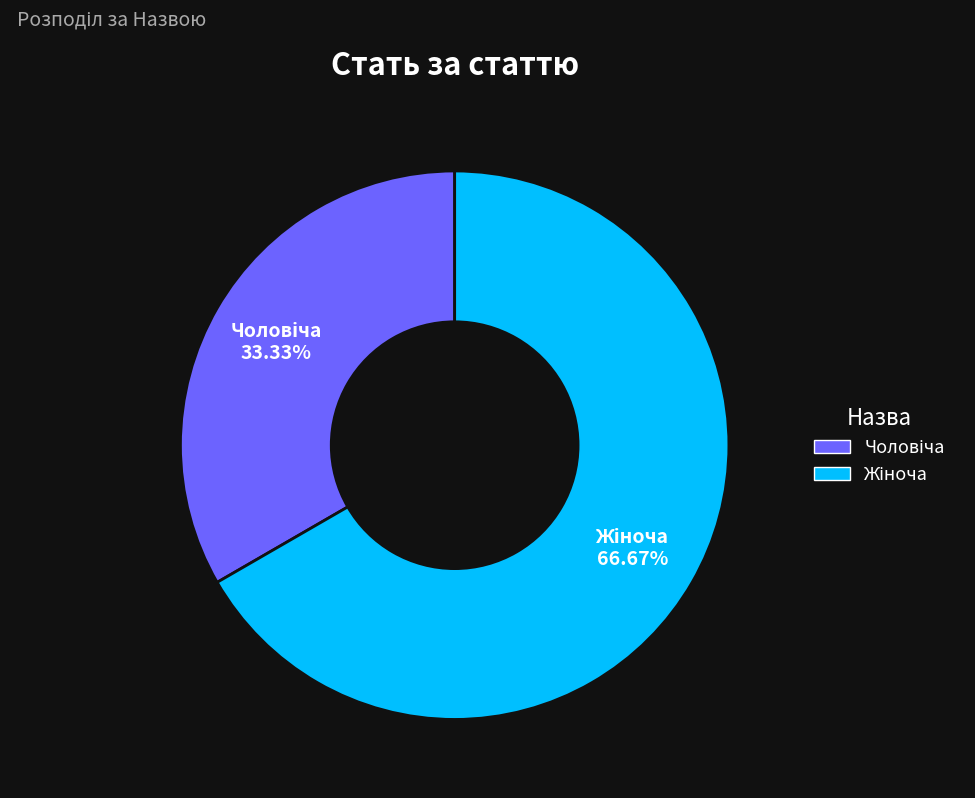

Does any single category account for the majority?

Yes